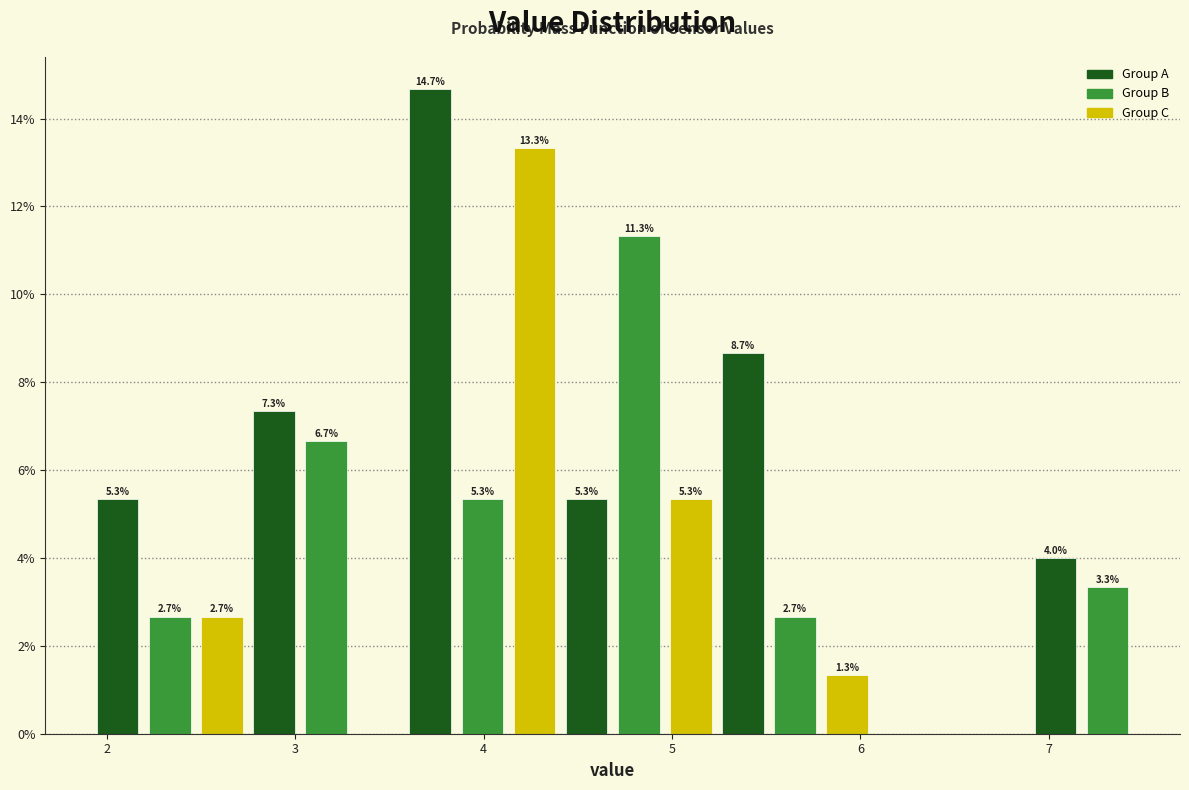

Around what value on the x-axis is the tallest bar? Give the approximate position of its centre, as read against the axis.

3.7